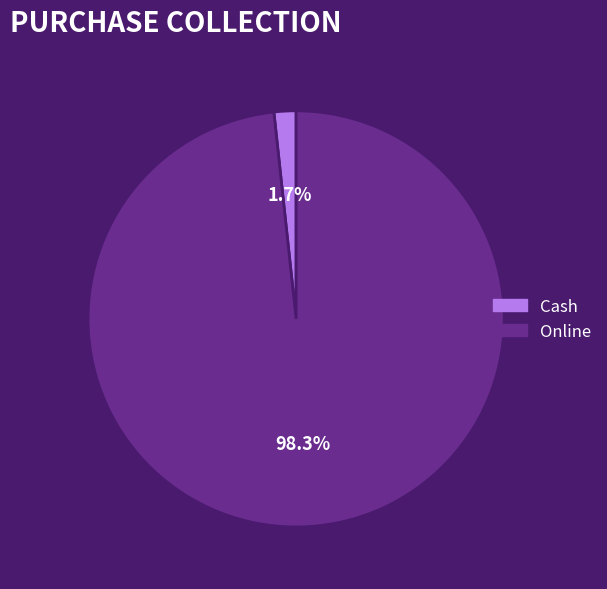

Which category has the smallest portion of the pie?

Cash